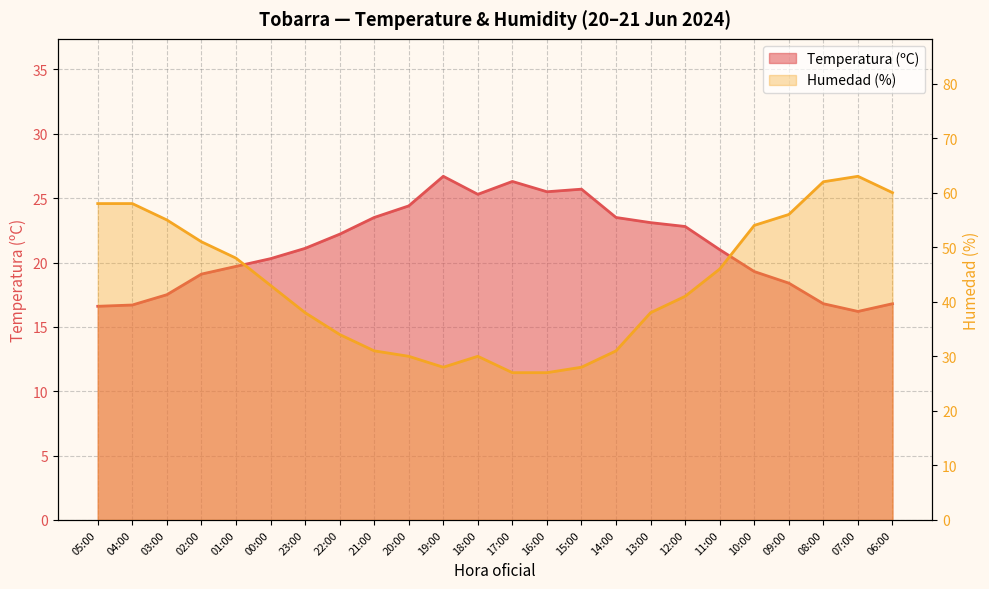

True or false: Humedad (%) and Temperatura (ºC) intersect in this chart.

False